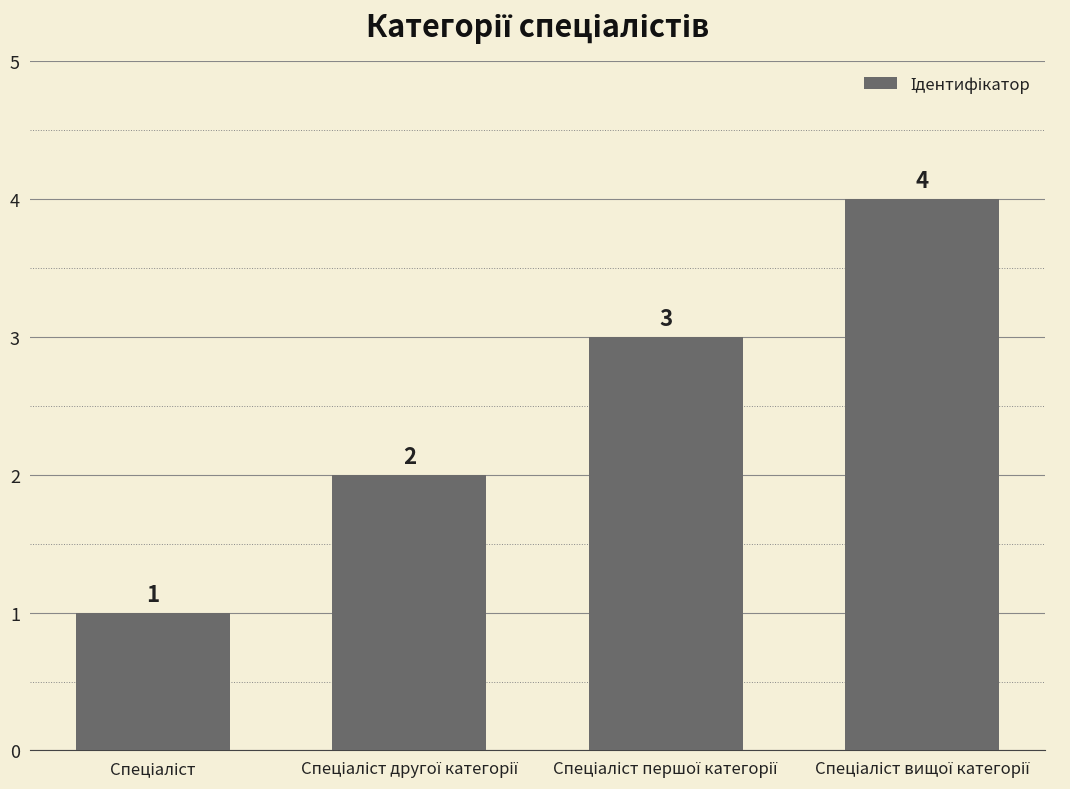

What is the value of the 1st bar from the left?

1